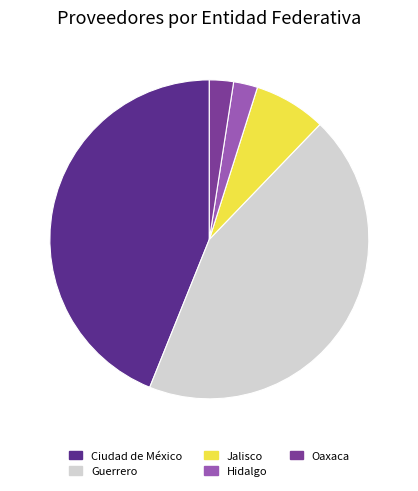

What percentage is the Jalisco slice, to the nearest percent?

7%